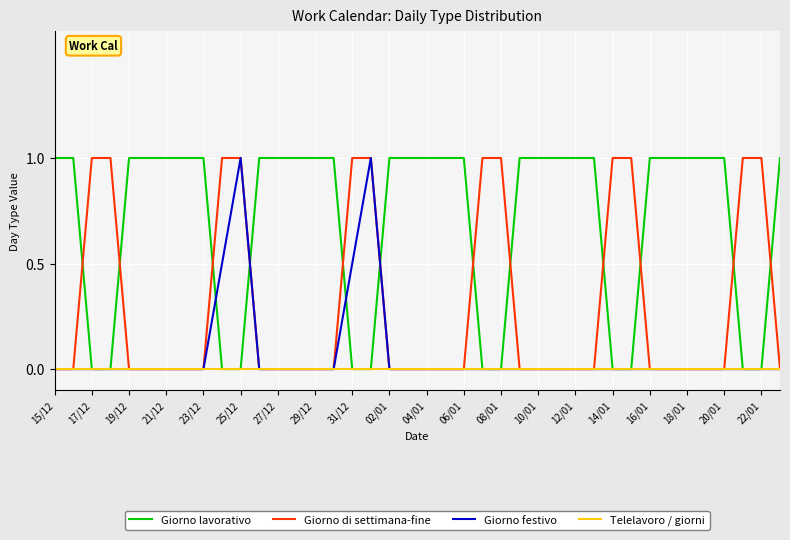

Which series has the largest total across all categories?

Giorno lavorativo